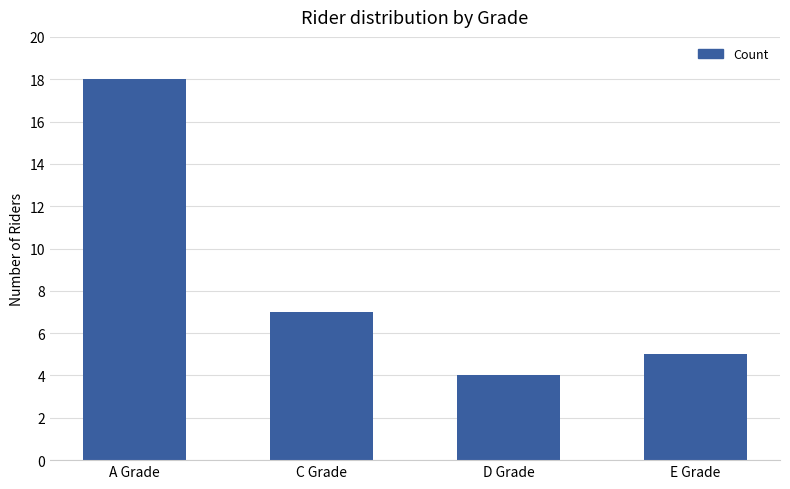

What is the ratio of the value at C Grade to the value at E Grade?

1.4